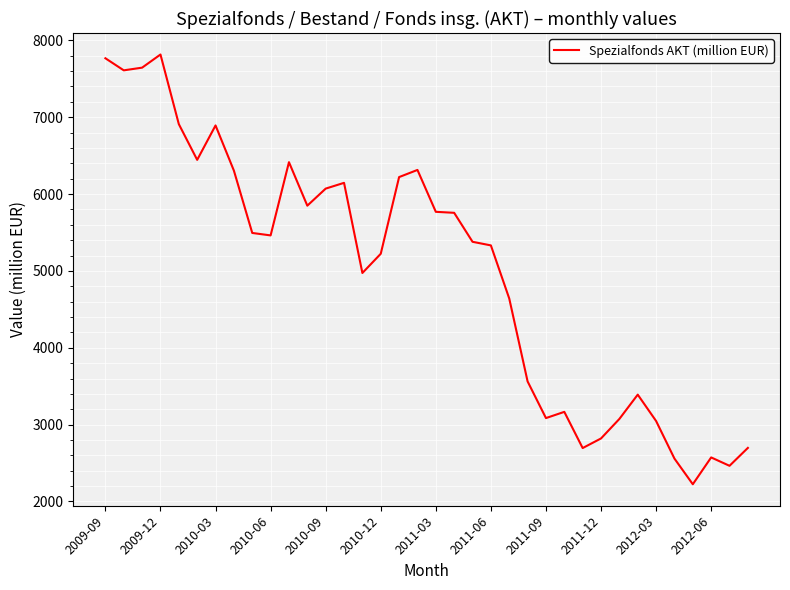

What is the maximum value shown in the chart?

7816